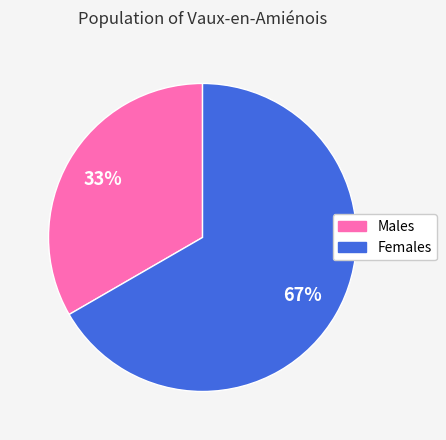

Is there any slice that represents more than half of the pie?

Yes